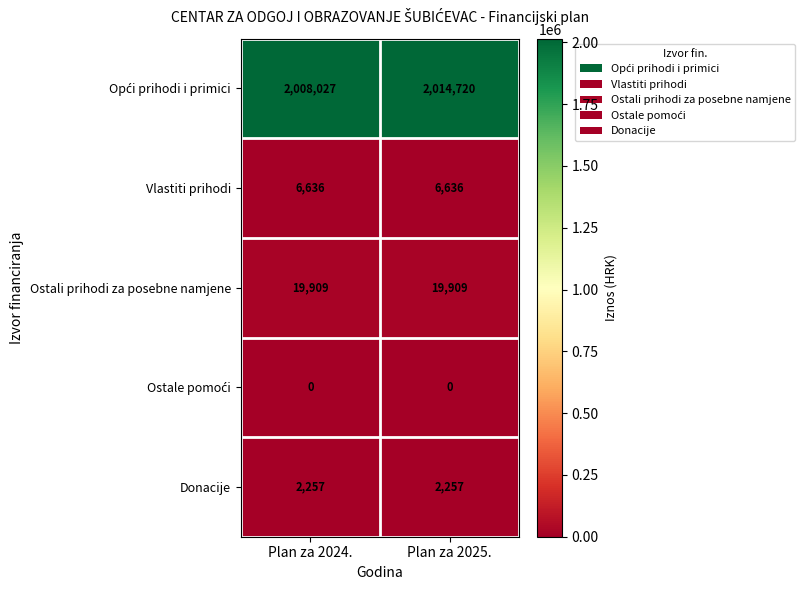

What is the sum of the Ostali prihodi za posebne namjene values at Plan za 2024. and Plan za 2025.?

39818